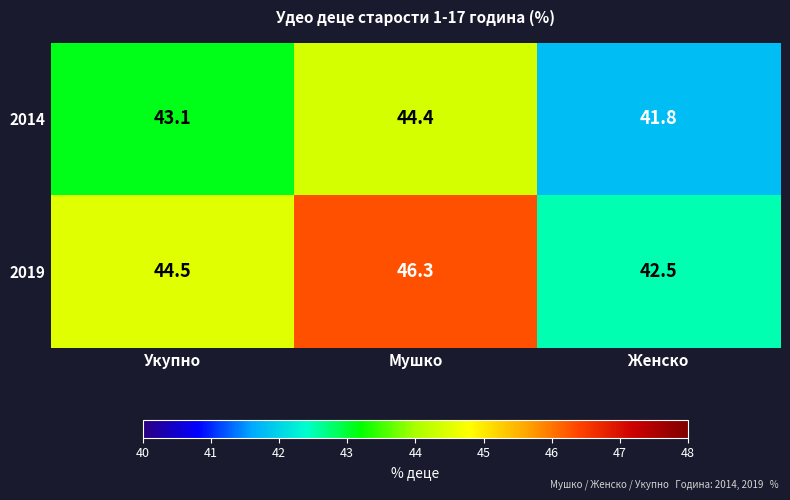

How many values in the 2014 series exceed 43?

2